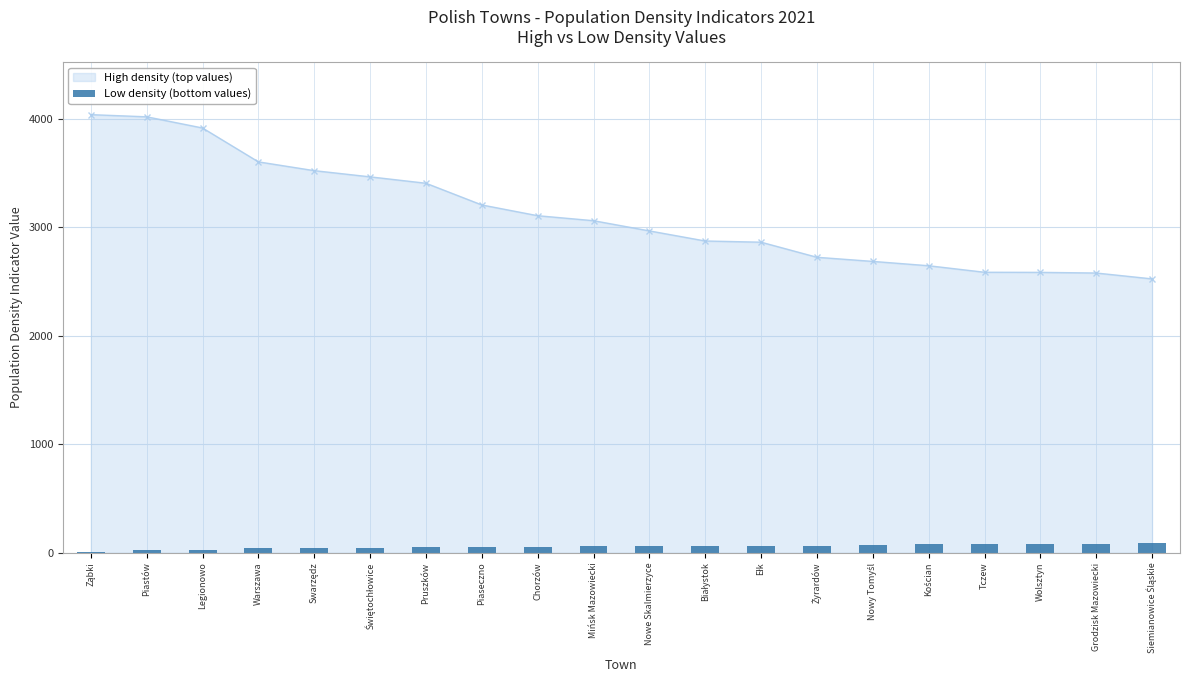

Between Ząbki and Kościan, which is larger?

Kościan